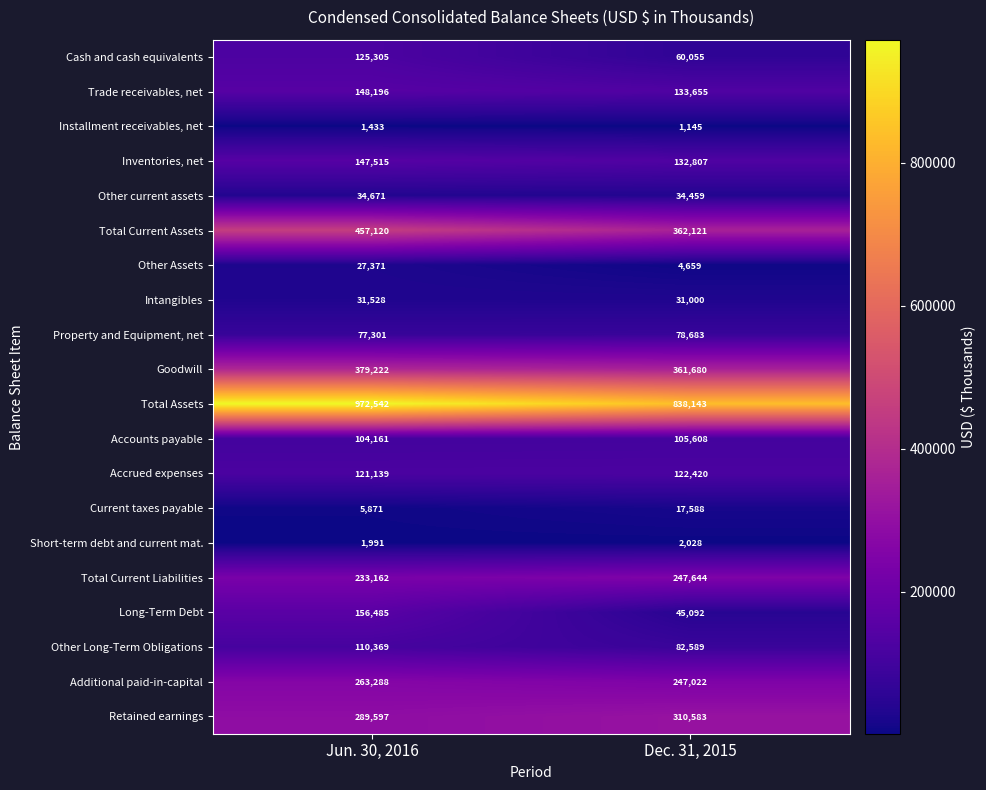

The Accrued expenses series shows 174455 at Dec. 31, 2015. True or false?

False